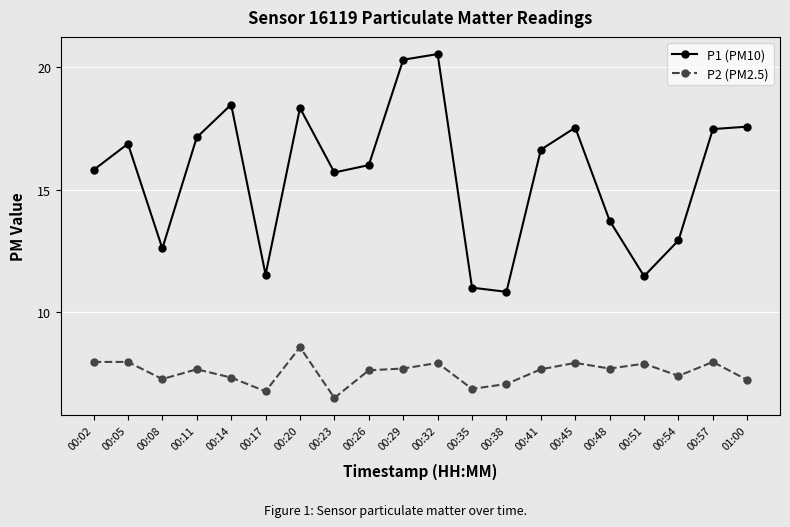

How many lines are shown in the chart?

2